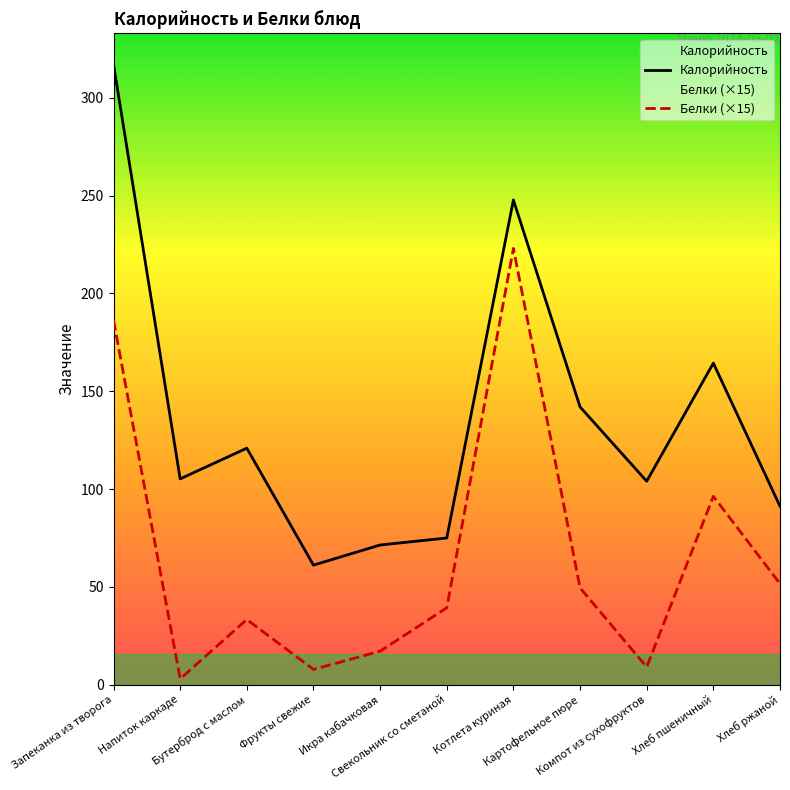

At which category does Белки (×15) reach its first local valley?

Напиток каркаде